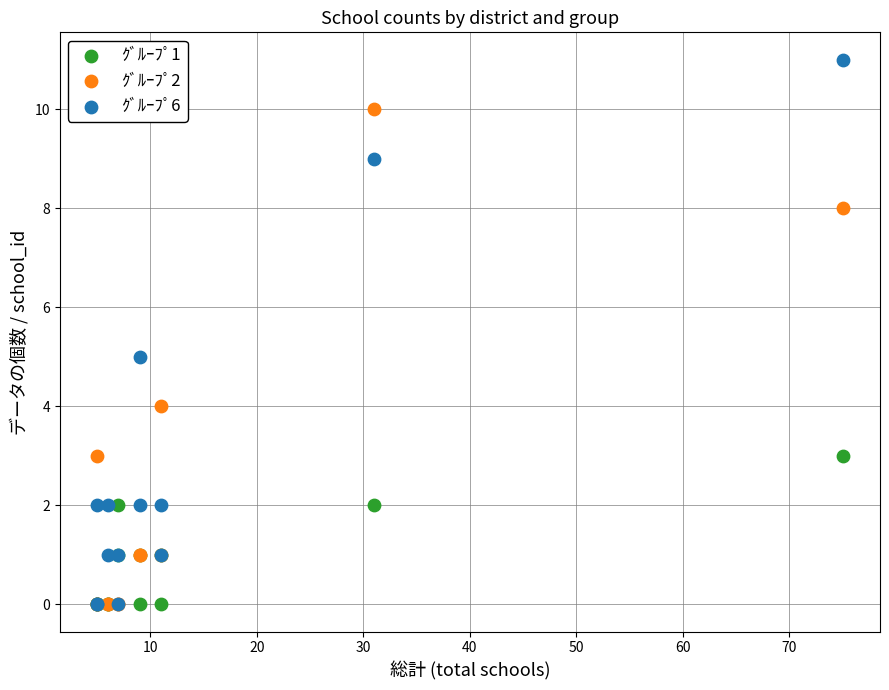

Which series has the largest Y range (max minus min)?

ｸﾞﾙｰﾌﾟ6